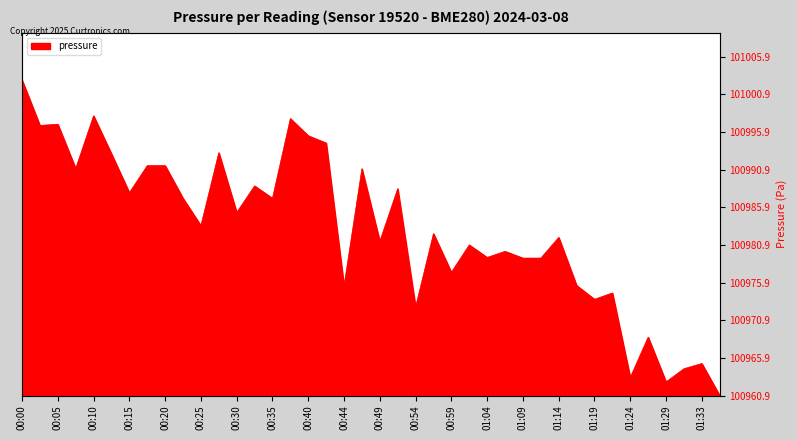

Between 01:11 and 01:36, which is larger?

01:11